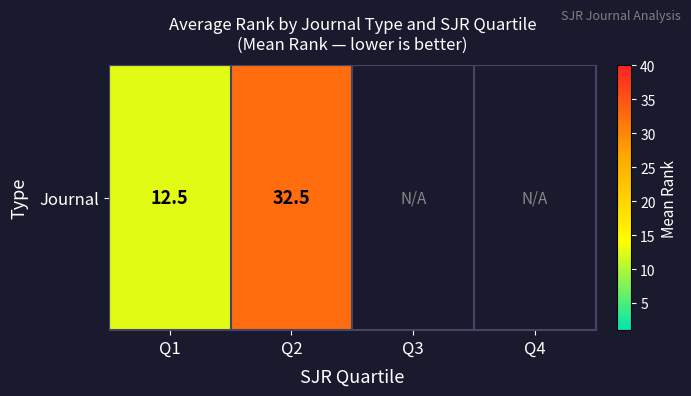

The value at Q2 is 32.5. True or false?

True